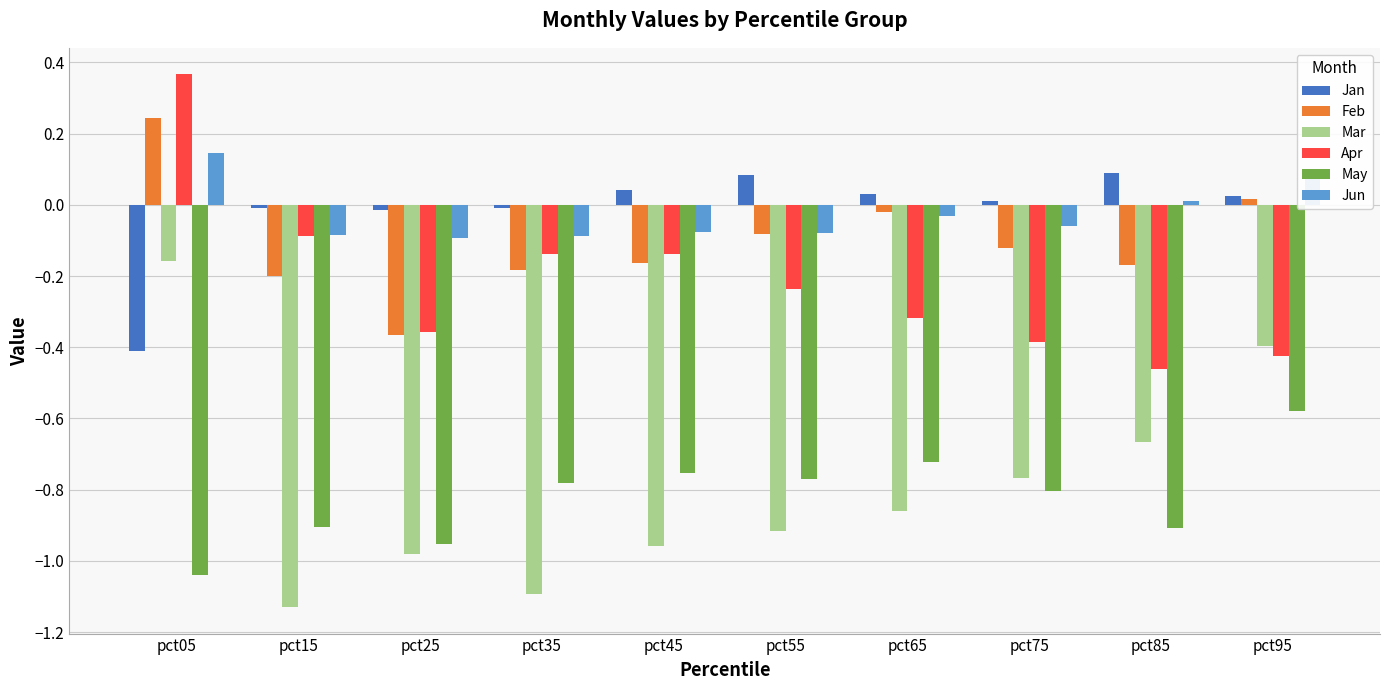

Which series has the largest range (max minus min)?

Mar